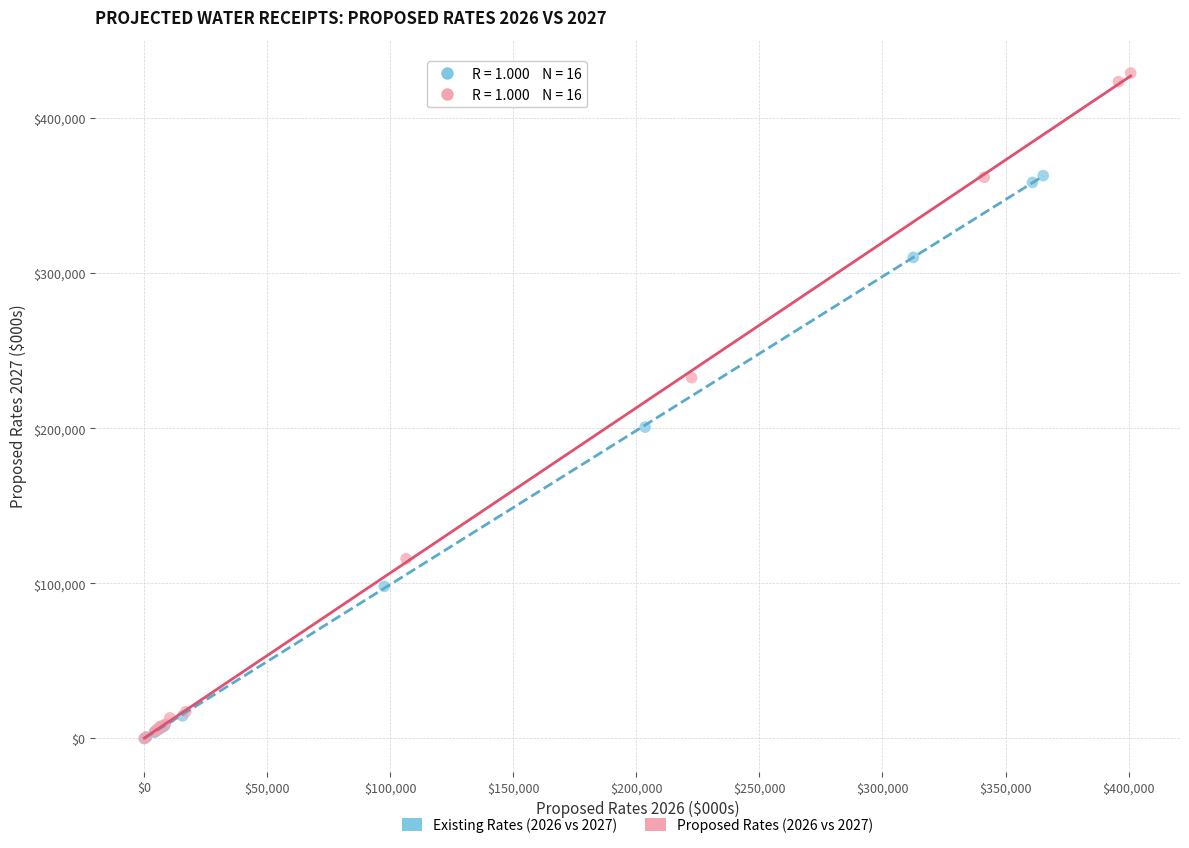

Which series has the widest spread of Y values?

Proposed Rates (2026 vs 2027)